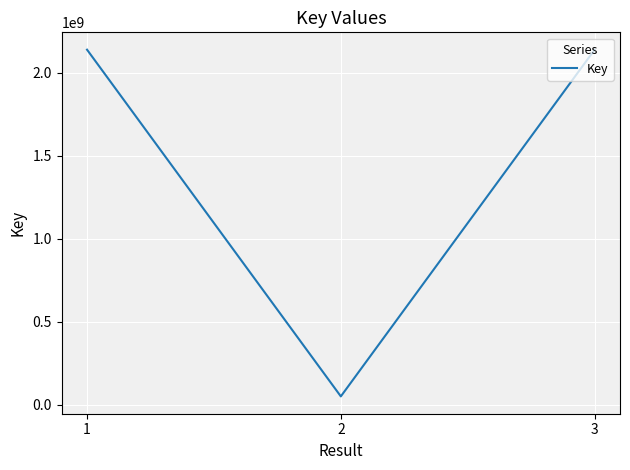

What is the greatest value displayed?

2137691587